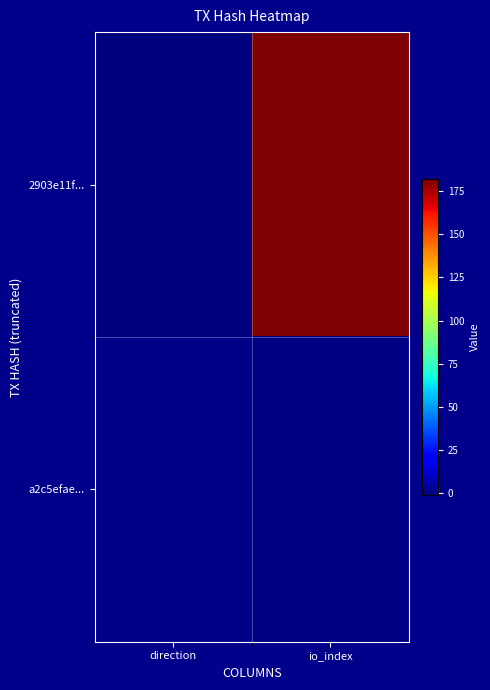

What is the total value across all series at io_index?

182